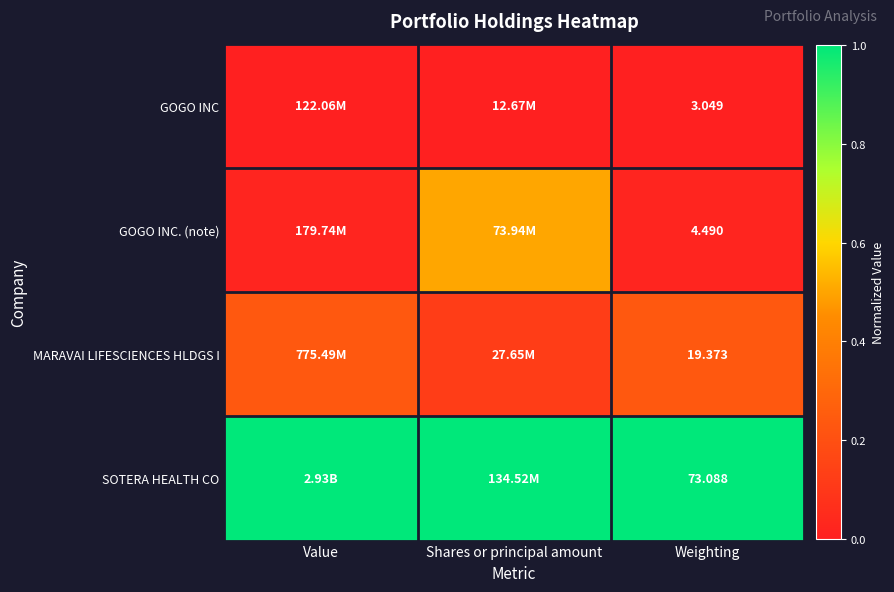

At Weighting, list the series in order from smallest to largest.

GOGO INC, GOGO INC. (note), MARAVAI LIFESCIENCES HLDGS I, SOTERA HEALTH CO